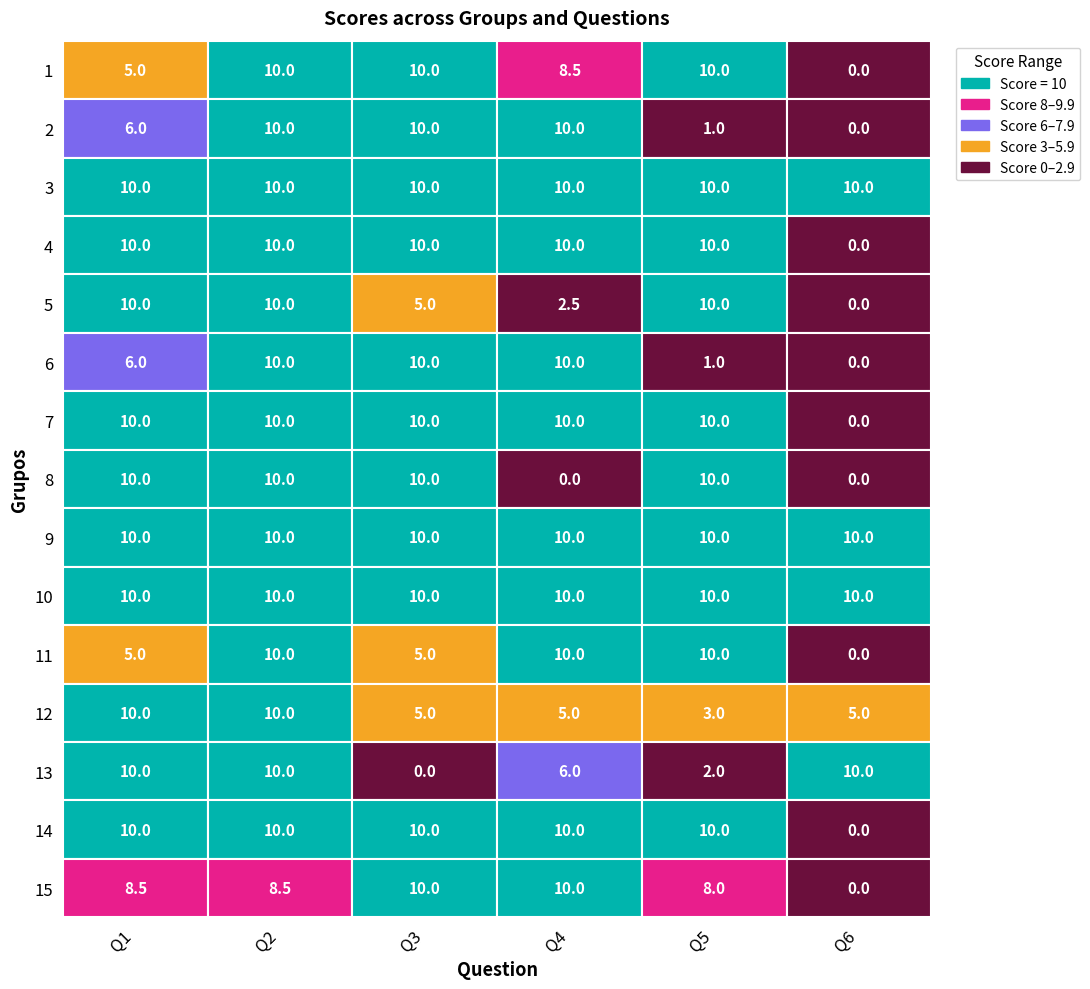

What is the sum of all 3 values?

60.0